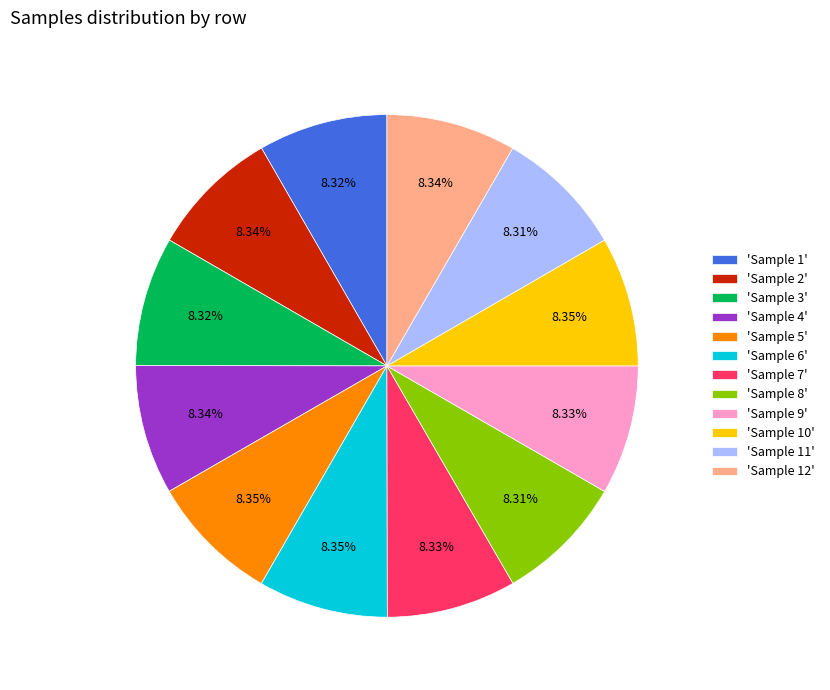

Do 'Sample 12' and 'Sample 2' together represent more than half of the pie?

No